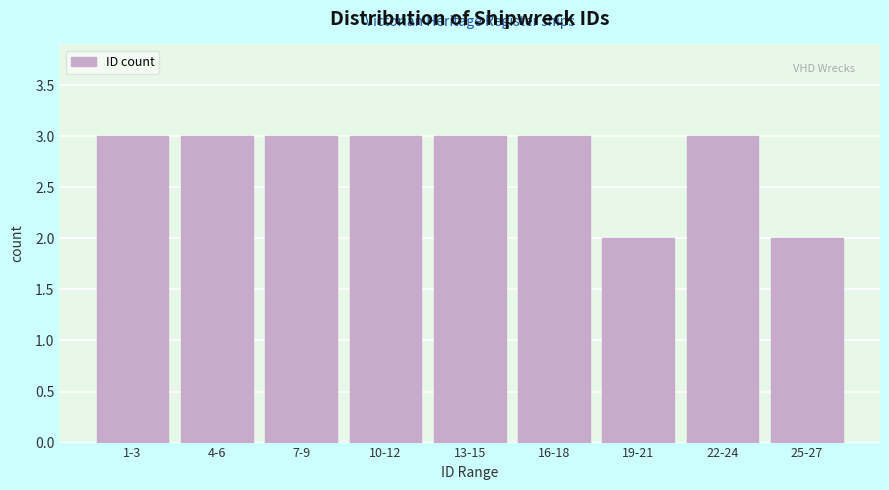

Reading left to right, transcribe all the data shown in this chart.

3	3	3	3	3	3	2	3	2